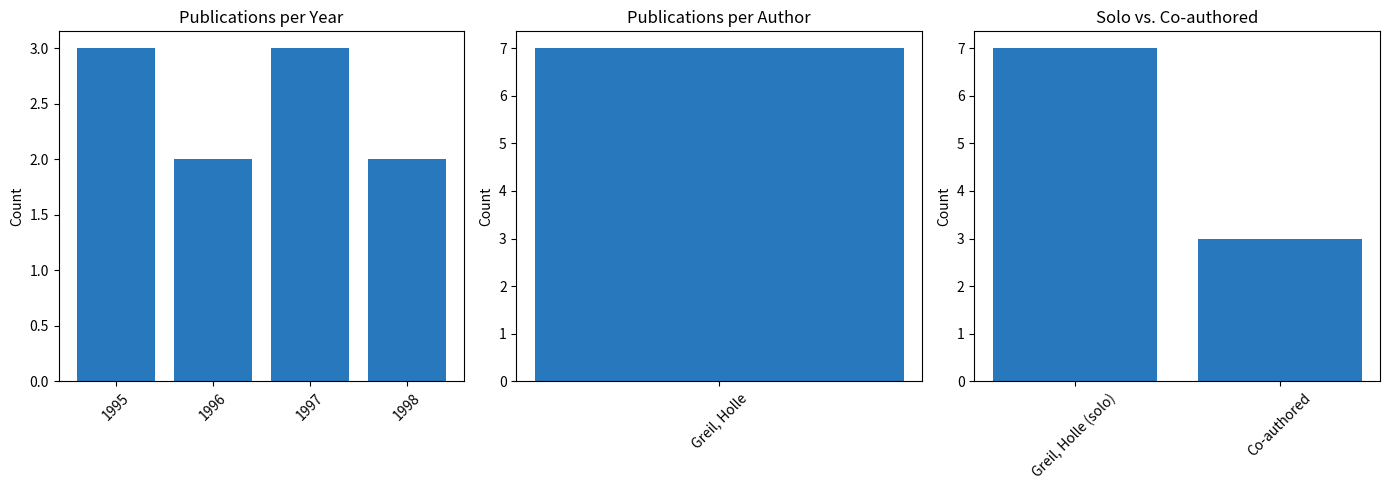

Is it true that the value at Greil, Holle is 3520?

False